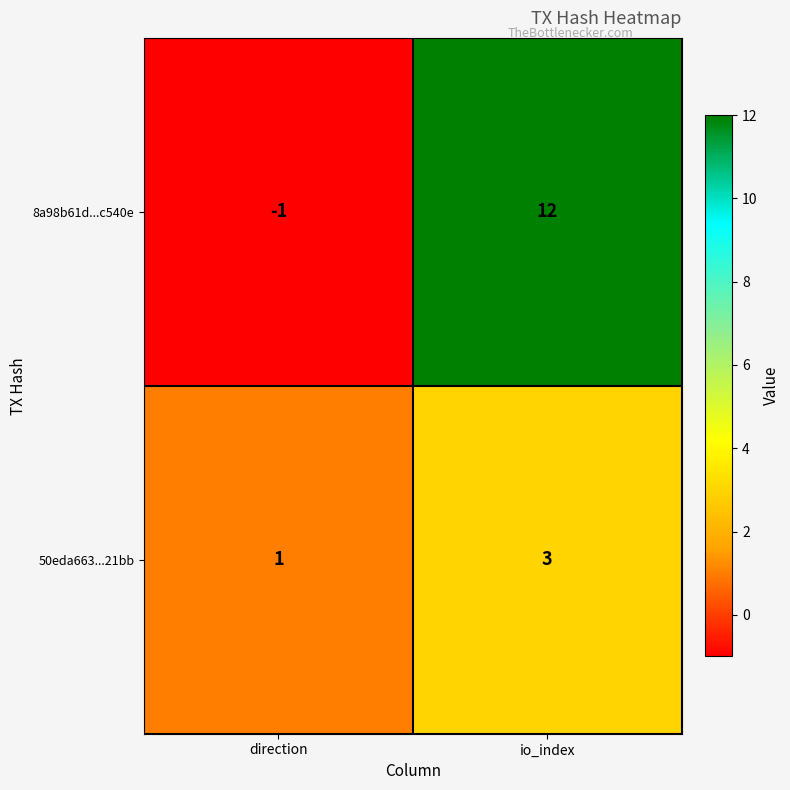

Reading left to right, list all the values displayed in this chart.

8a98b61d...c540e: -1	12
50eda663...21bb: 1	3